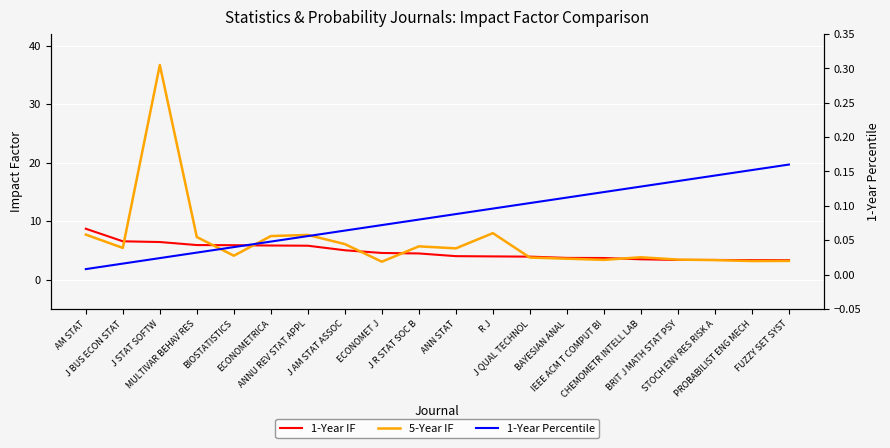

After their last crossing, which series has the higher values: 1-Year IF or 5-Year IF?

1-Year IF